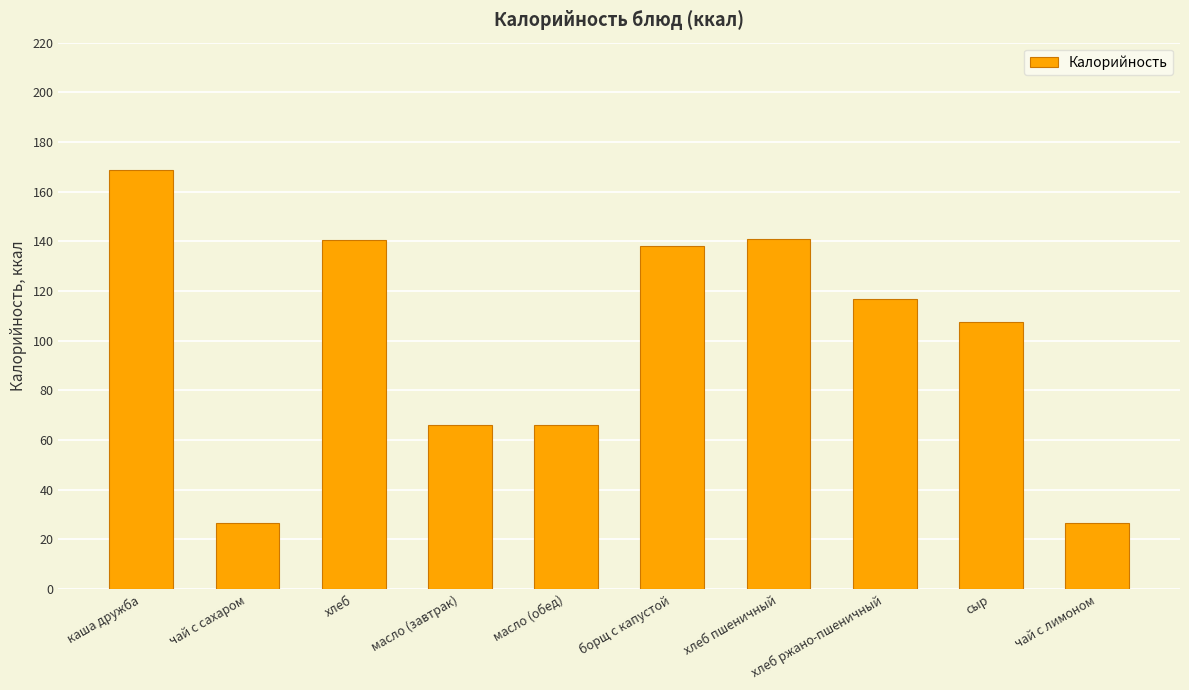

What is the change in value from каша дружба to чай с сахаром?

-142.1